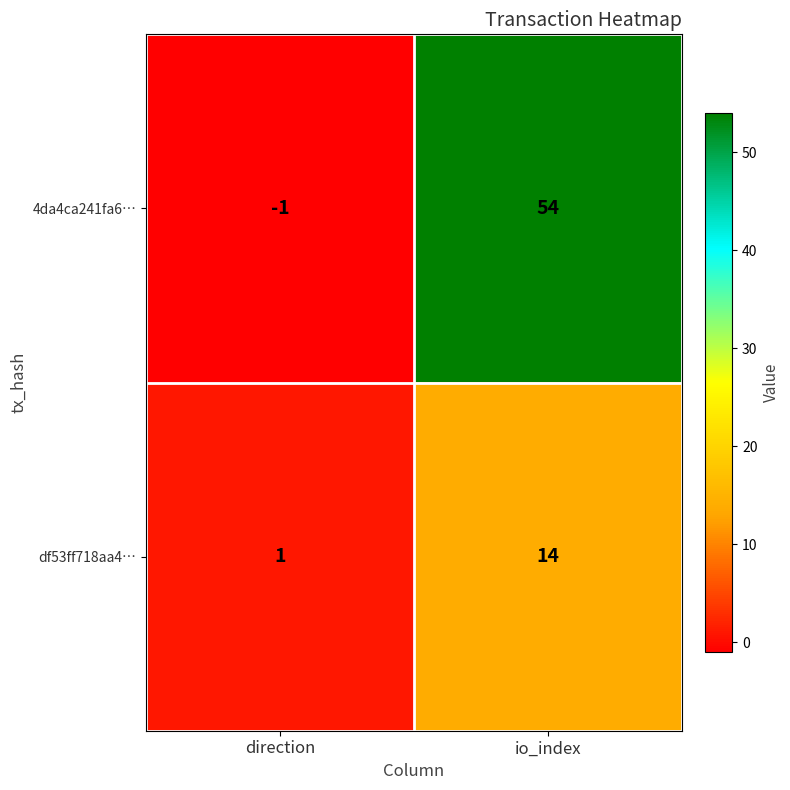

Between direction and io_index, which series saw the biggest shift?

4da4ca241fa6…